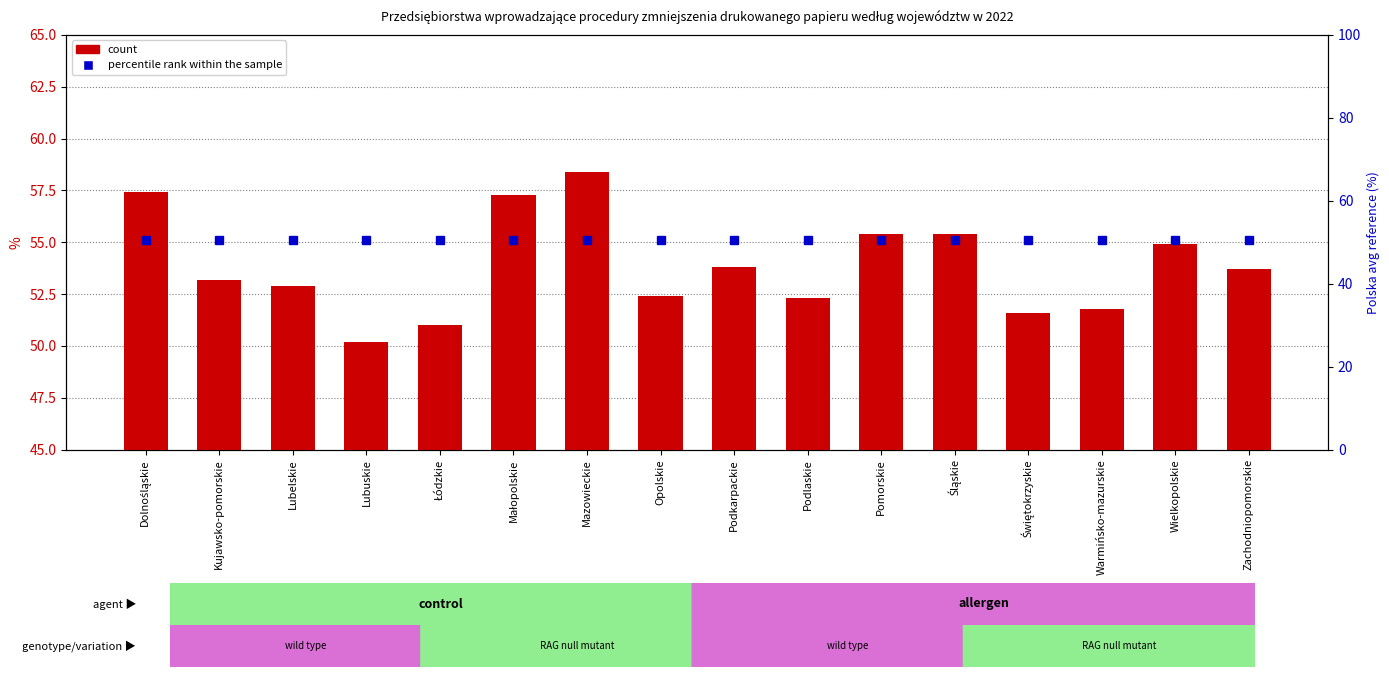

What is the minimum value for count?

50.2